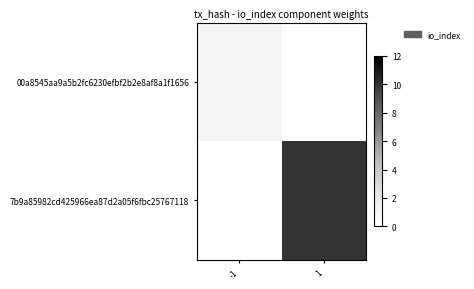

Which series has the largest total across all categories?

7b9a85982cd425966ea87d2a05f6fbc25767118